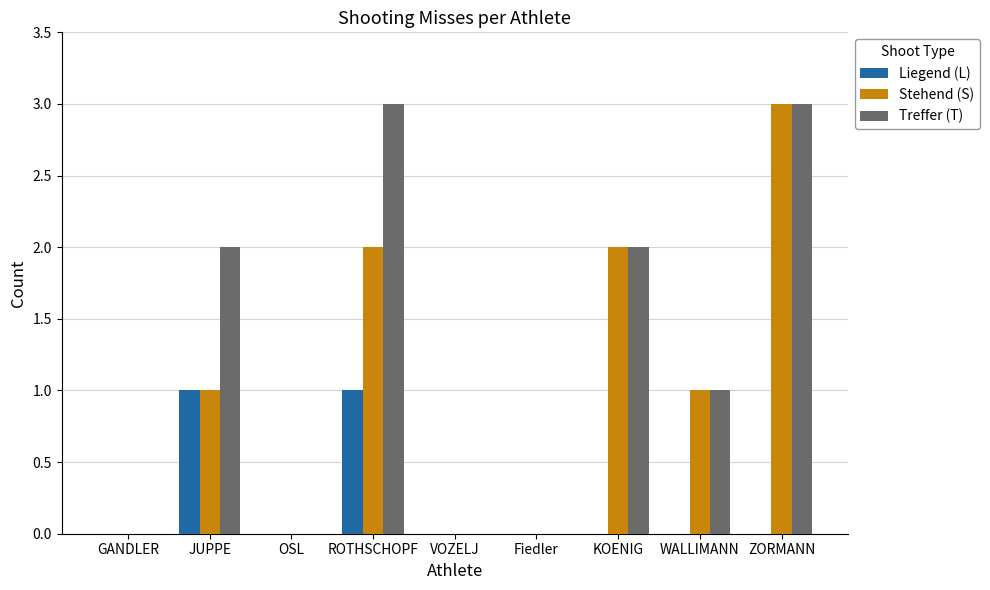

Which series has the largest total across all categories?

Treffer (T)